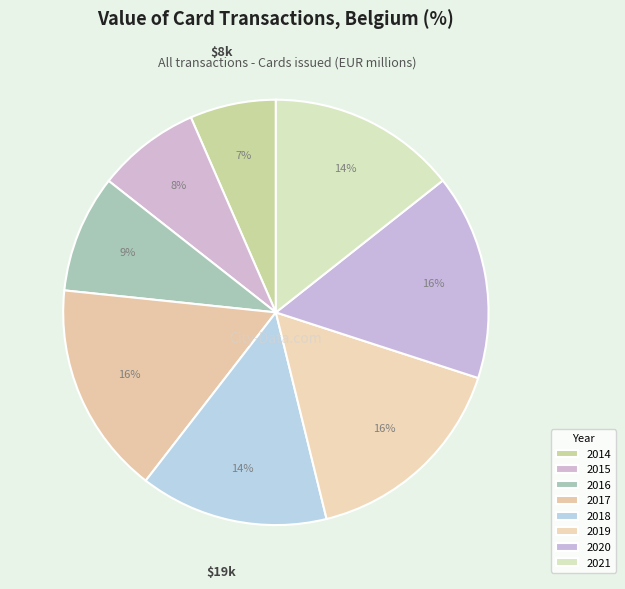

Do 2019 and 2021 together represent more than half of the pie?

No